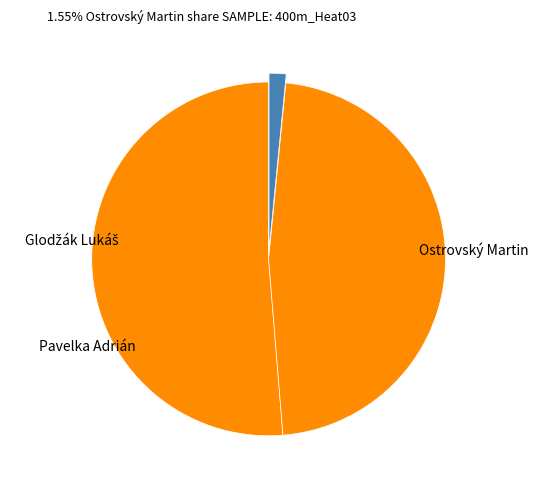

Is the sum of Ostrovský Martin and Glodžák Lukáš greater than half?

Yes